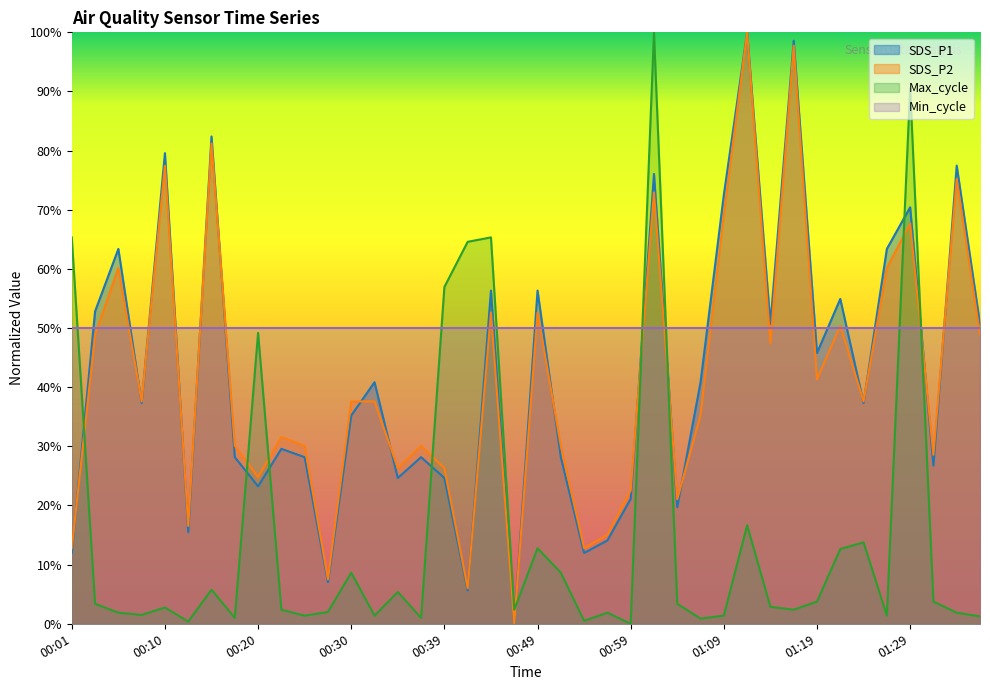

What is the difference between the maximum and minimum values in the Max_cycle series?

100.0